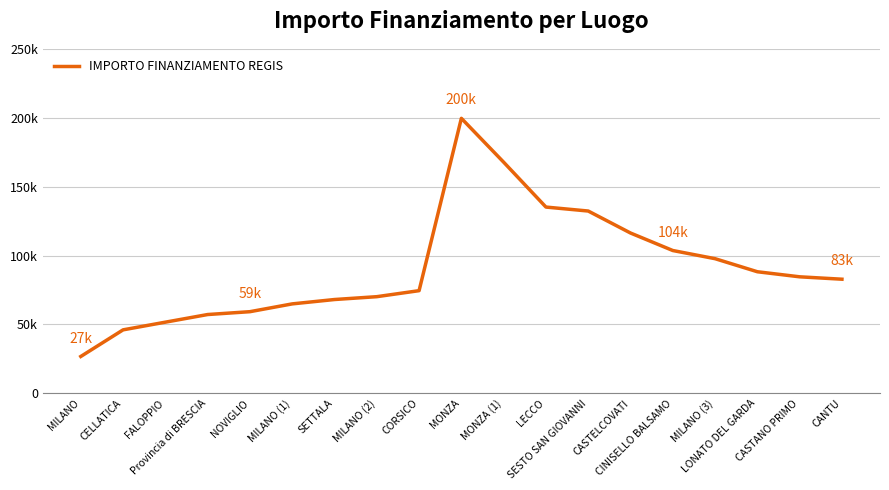

Does the chart have visible grid lines?

Yes